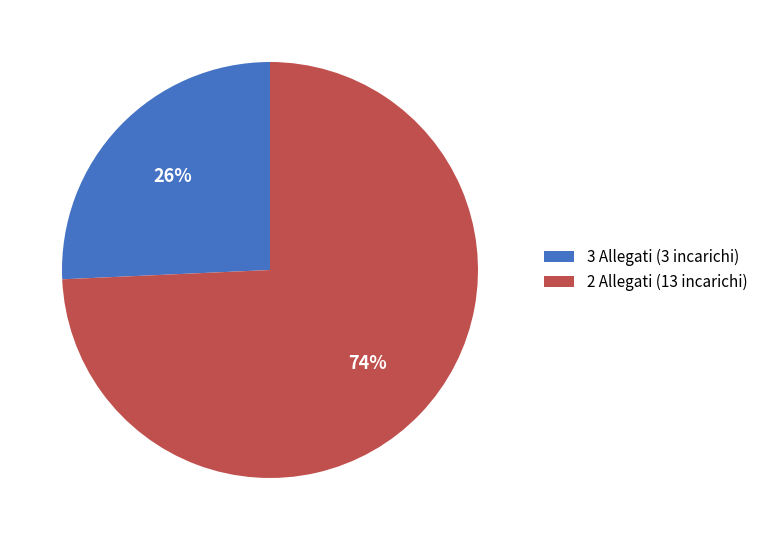

How many slices are in this pie chart?

2